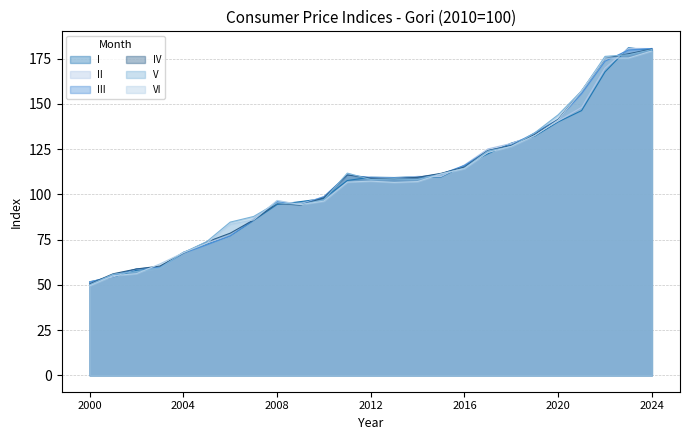

Reading right to left, transcribe all the data shown in this chart.

I: 2024=179.5	2023=181.1	2022=167.7	2021=146.3	2020=140.1	2019=132.2	2018=128.4	2017=122.4	2016=116.0	2015=109.6	2014=109.8	2013=109.3	2012=109.5	2011=107.7	2010=97.8	2009=96.0	2008=94.4	2007=85.7	2006=77.2	2005=72.6	2004=68.0	2003=59.6	2002=58.1	2001=54.4	2000=51.7
II: 2024=180.6	2023=180.7	2022=169.8	2021=148.1	2020=140.6	2019=133.0	2018=128.2	2017=125.1	2016=116.3	2015=109.9	2014=110.0	2013=109.0	2012=109.5	2011=110.4	2010=98.8	2009=94.6	2008=96.1	2007=86.6	2006=77.4	2005=73.0	2004=67.9	2003=59.4	2002=58.8	2001=54.4	2000=51.5
III: 2024=180.6	2023=179.8	2022=173.6	2021=155.7	2020=141.5	2019=134.0	2018=127.2	2017=124.2	2016=116.0	2015=111.2	2014=109.5	2013=108.9	2012=109.2	2011=110.8	2010=98.7	2009=94.2	2008=96.0	2007=85.8	2006=77.1	2005=72.1	2004=67.5	2003=59.7	2002=58.8	2001=55.1	2000=51.4
IV: 2024=180.3	2023=177.7	2022=175.2	2021=157.3	2020=141.4	2019=133.2	2018=127.0	2017=124.2	2016=115.1	2015=111.6	2014=109.4	2013=108.7	2012=109.0	2011=110.7	2010=98.1	2009=94.0	2008=95.0	2007=85.9	2006=78.6	2005=73.7	2004=67.6	2003=60.4	2002=58.8	2001=56.1	2000=50.5
V: 2024=180.0	2023=177.1	2022=176.3	2021=157.2	2020=144.0	2019=134.0	2018=126.5	2017=124.0	2016=114.5	2015=111.3	2014=108.2	2013=108.6	2012=108.2	2011=111.8	2010=97.0	2009=94.3	2008=95.4	2007=87.8	2006=84.7	2005=73.9	2004=67.8	2003=59.4	2002=57.3	2001=55.8	2000=50.0
VI: 2024=179.3	2023=175.4	2022=175.3	2021=157.2	2020=141.1	2019=132.5	2018=126.6	2017=123.2	2016=114.3	2015=111.3	2014=107.1	2013=106.6	2012=107.3	2011=106.8	2010=96.3	2009=94.4	2008=96.7	2007=85.9	2006=83.4	2005=73.1	2004=67.8	2003=61.6	2002=56.2	2001=55.1	2000=49.5